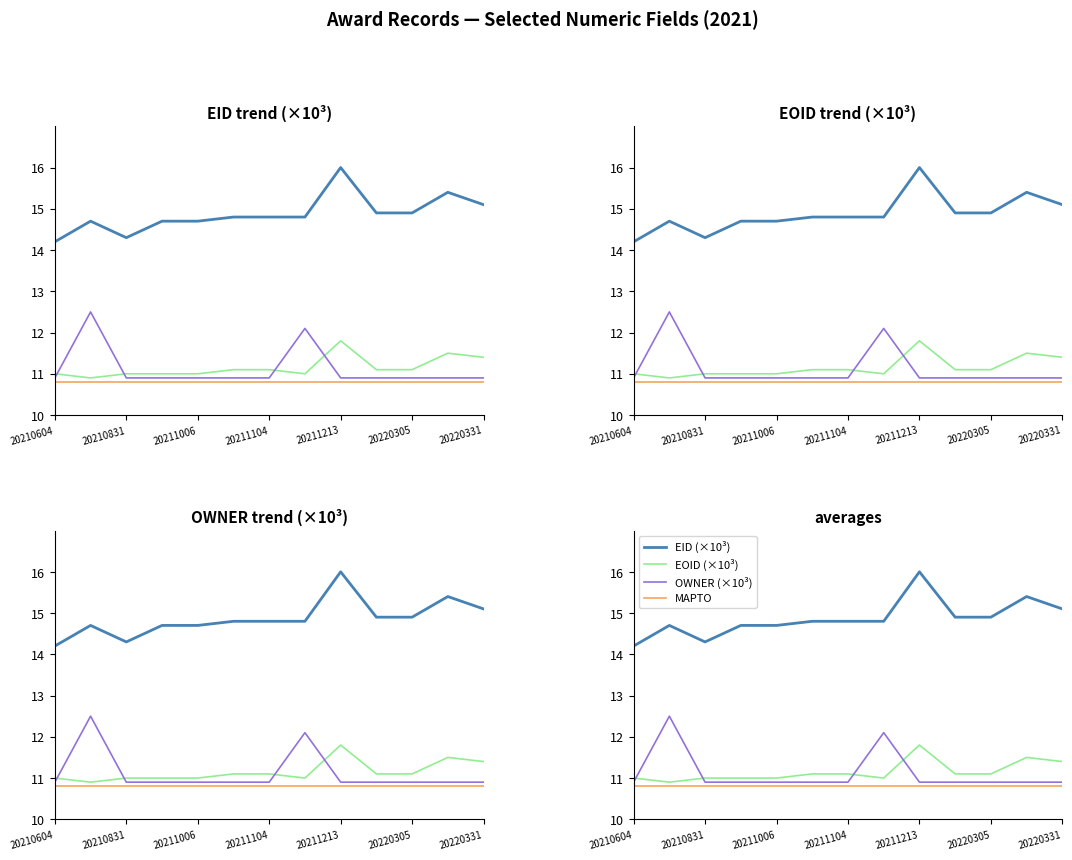

List the series in order of their peak value, lowest first.

MAPTO, EOID (×10³), OWNER (×10³), EID (×10³)